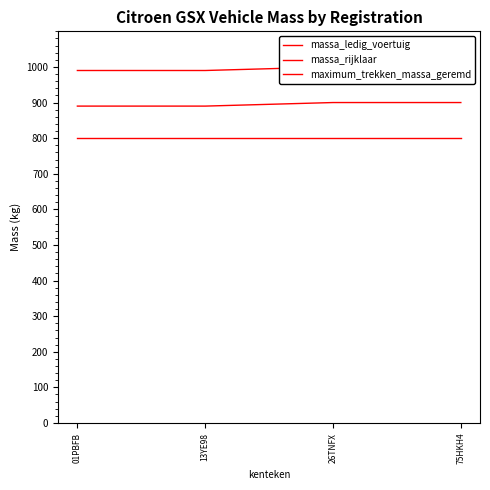

Which series has the largest total across all categories?

massa_rijklaar